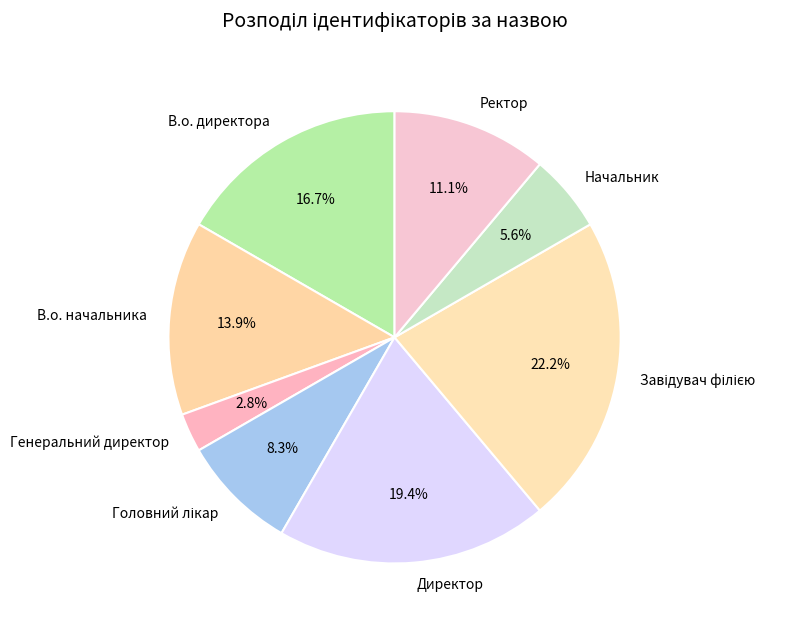

What percentage is the В.о. директора slice, to the nearest percent?

17%